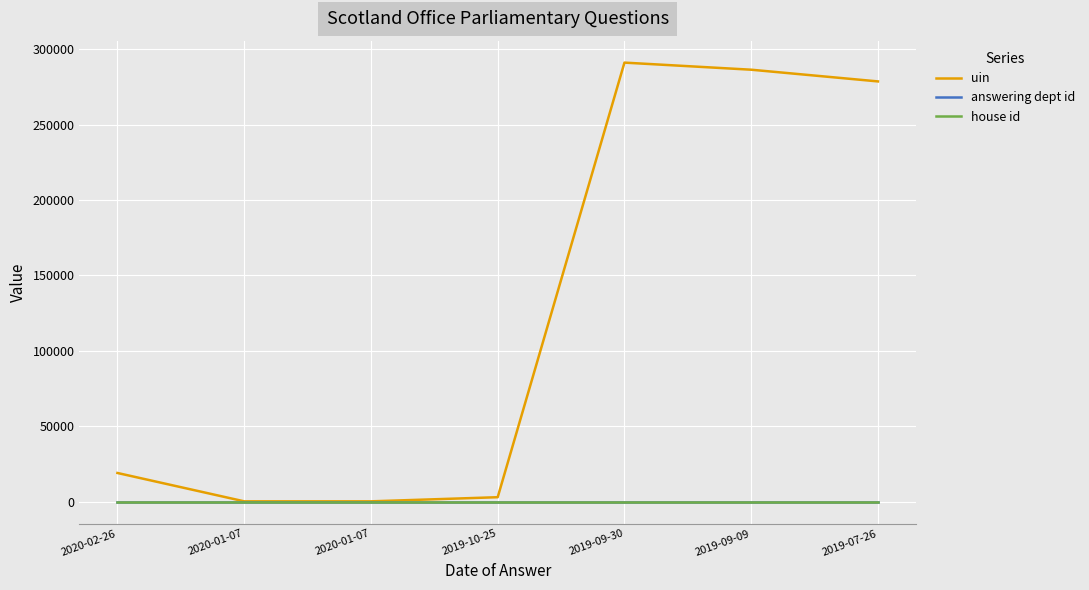

True or false: uin and house id intersect in this chart.

False